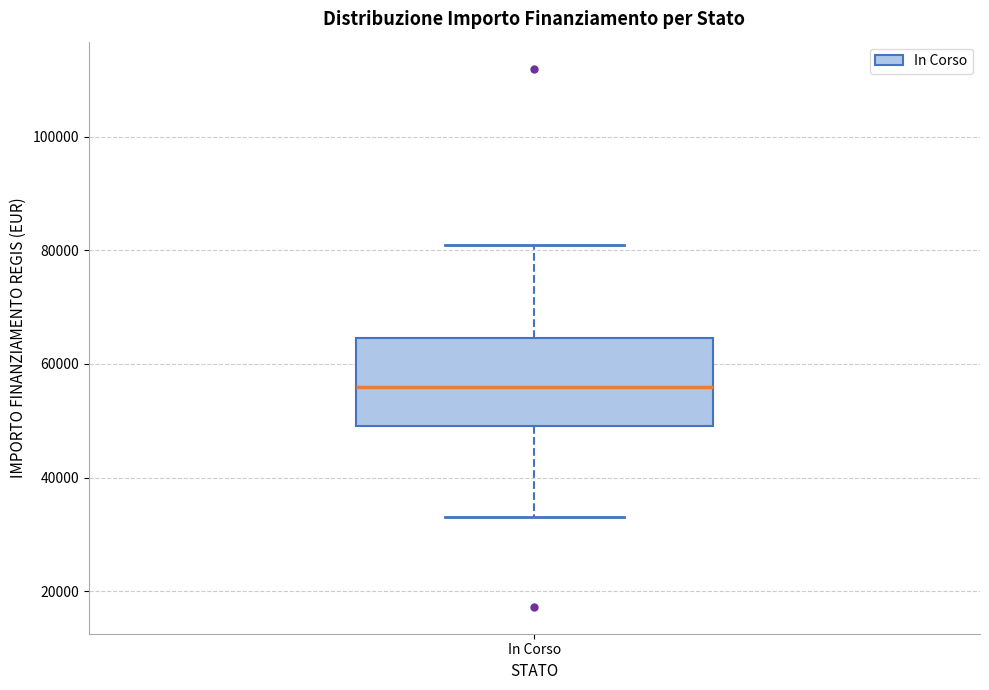

Where is the lower edge of the box for In Corso on the y-axis? The values are not printed on the chart, so give them approximately, as read against the axis.

50000